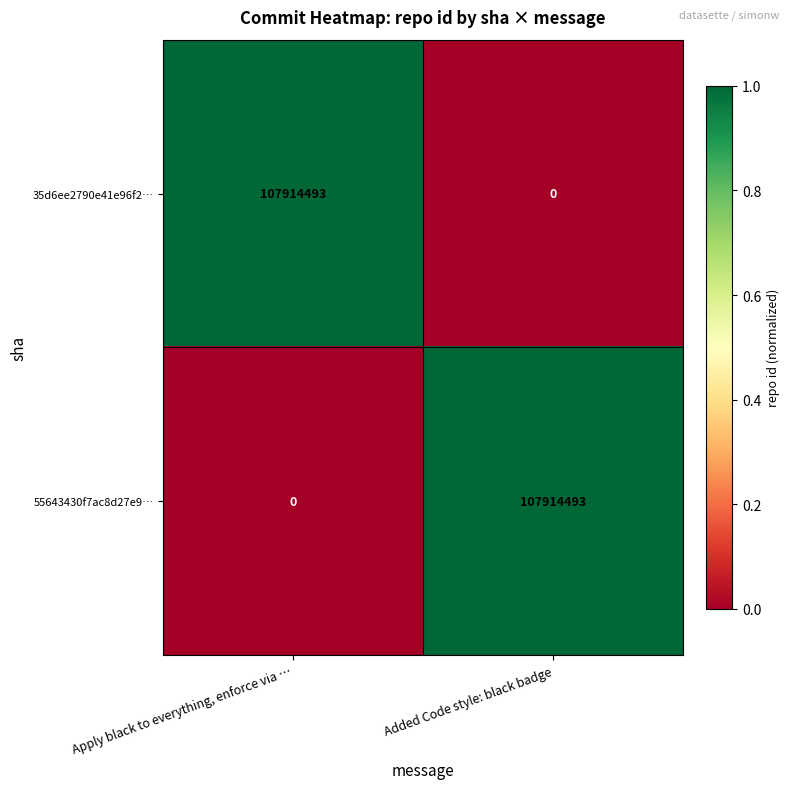

How many distinct data groups are displayed?

2